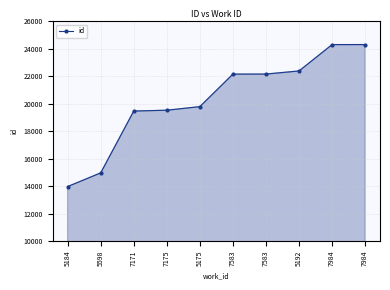

Rank the categories by value from lowest to highest.

5184, 5598, 7171, 7175, 5175, 7583, 7583, 5192, 7984, 7984